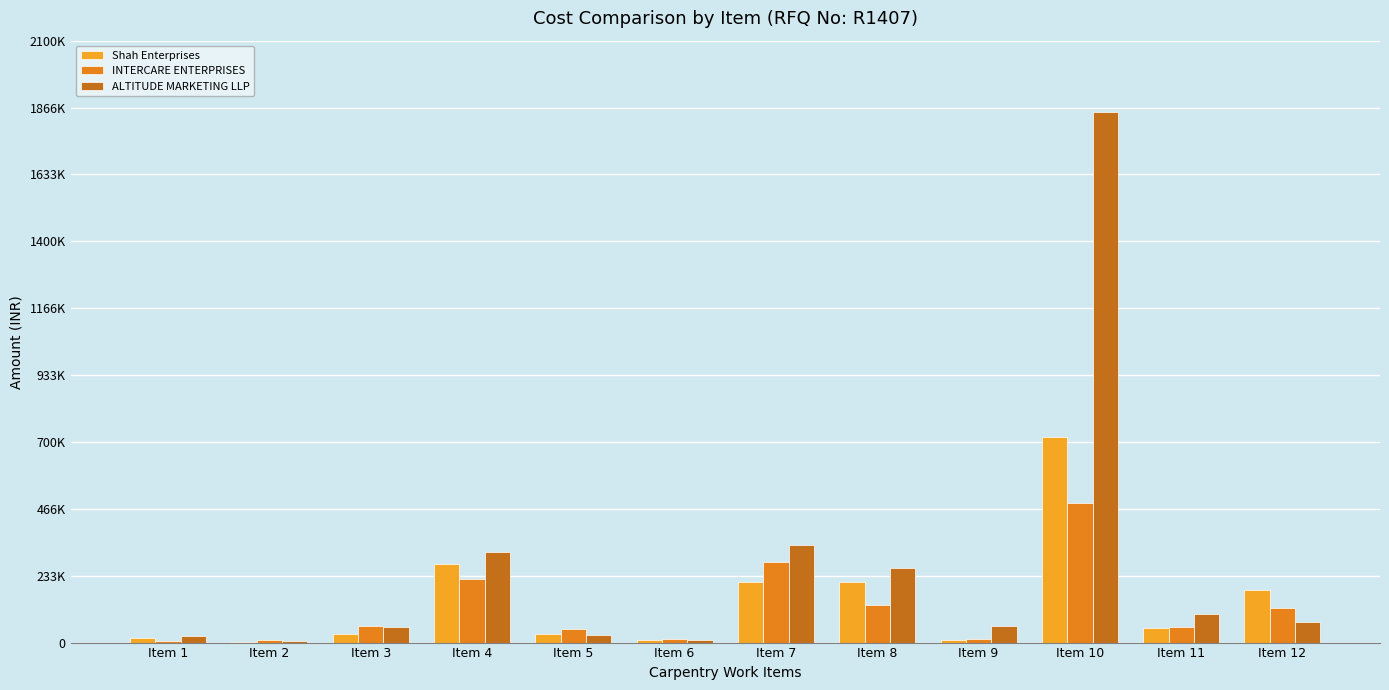

At Item 8, list the series in order from largest to smallest.

ALTITUDE MARKETING LLP, Shah Enterprises, INTERCARE ENTERPRISES